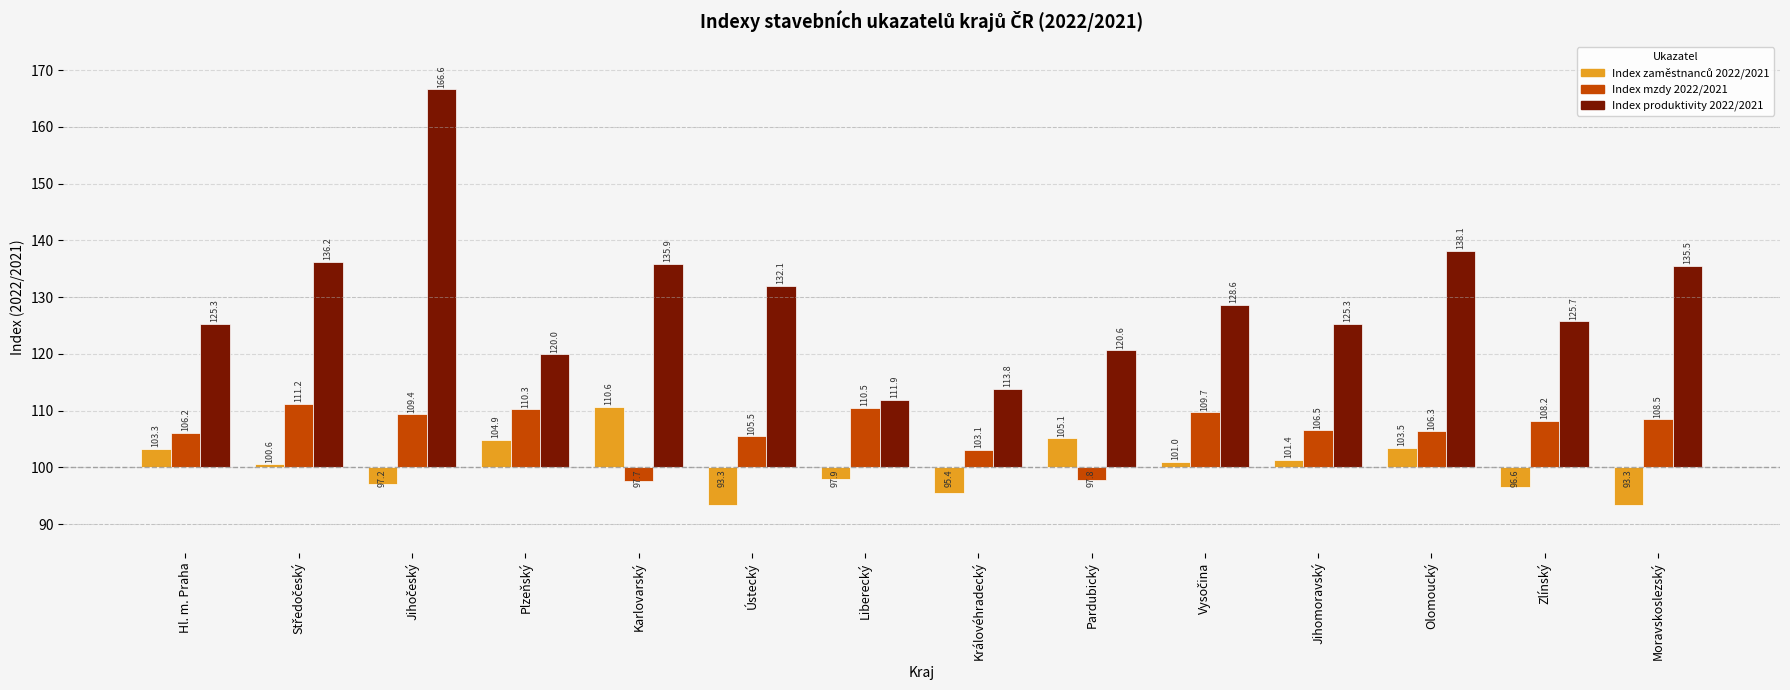

Rank the series by their average value, from lowest to highest.

Index zaměstnanců 2022/2021, Index mzdy 2022/2021, Index produktivity 2022/2021